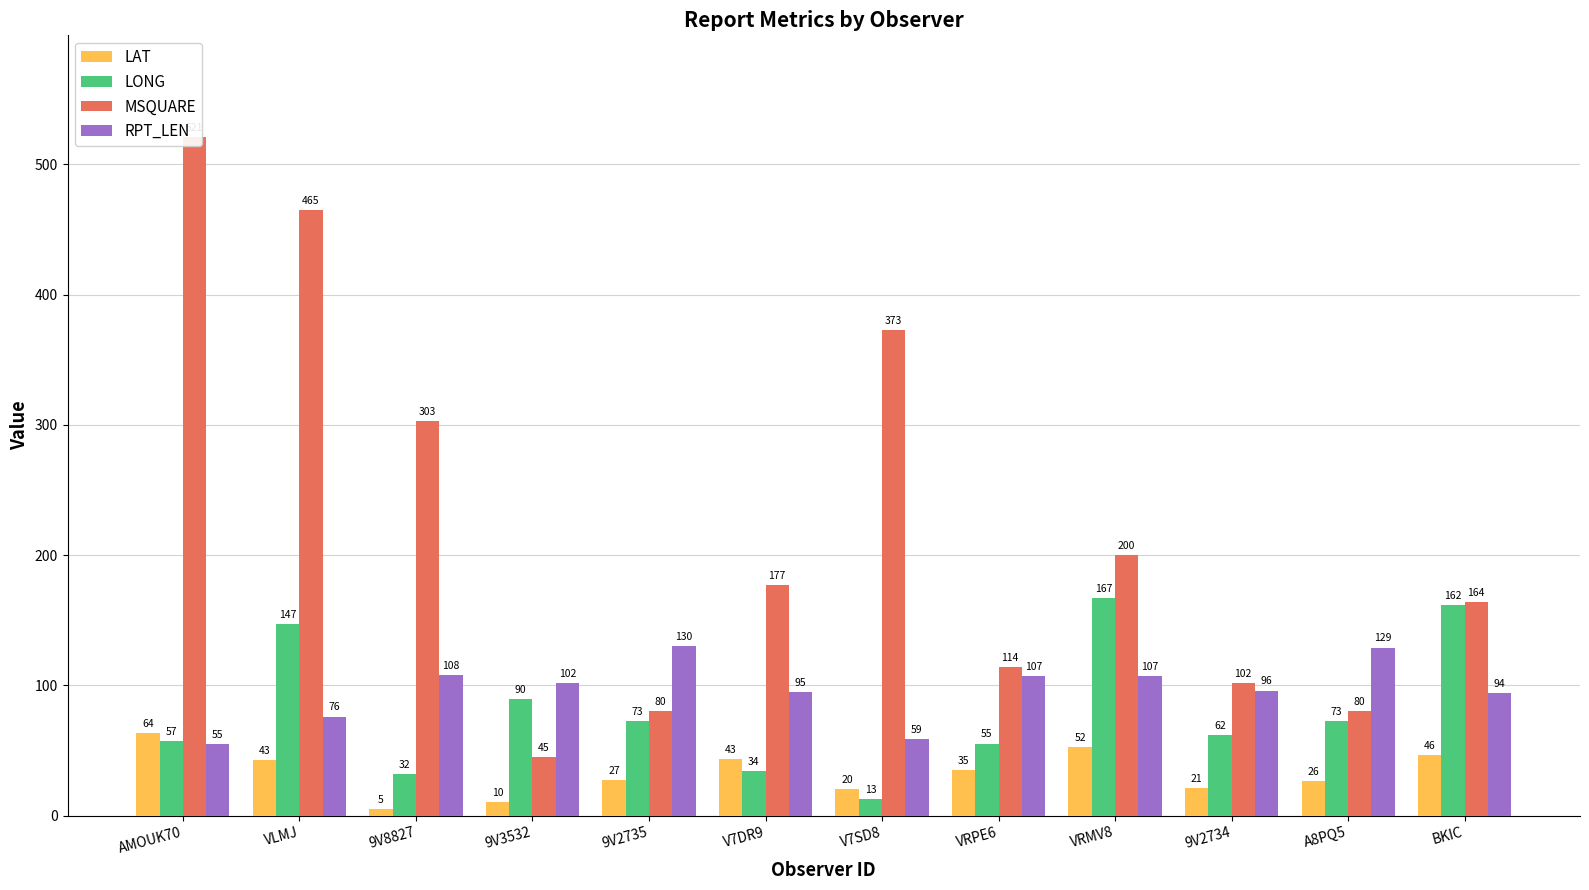

What is the label of the 6th bar from the left?

V7DR9